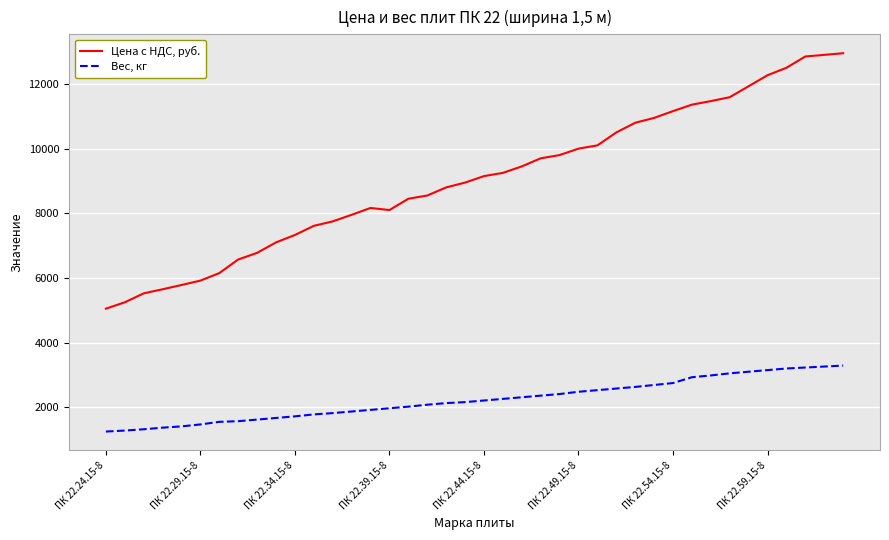

What is the minimum value shown in the chart?

1250